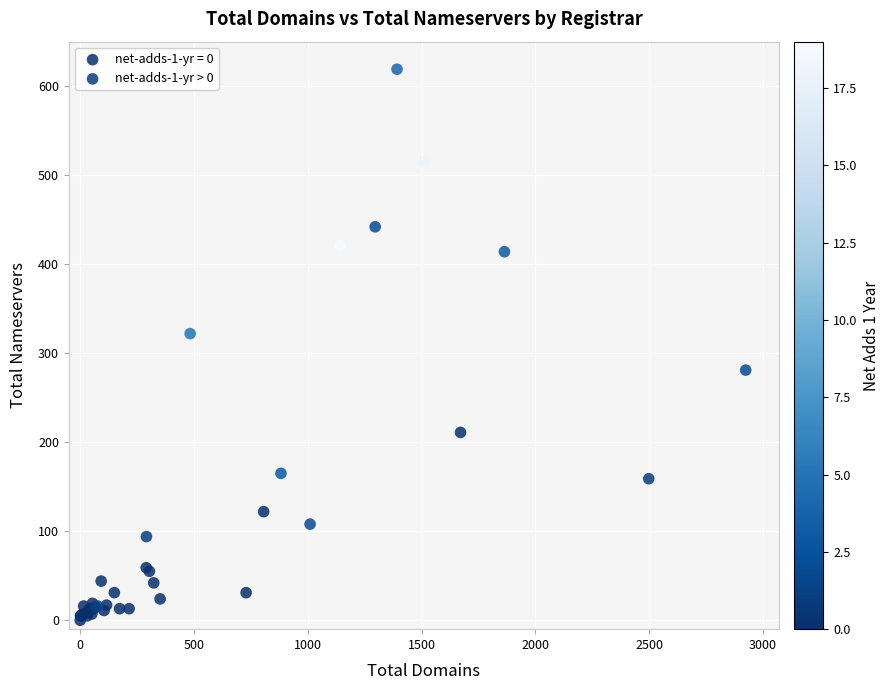

Which series has the widest spread of Y values?

net-adds-1-yr > 0